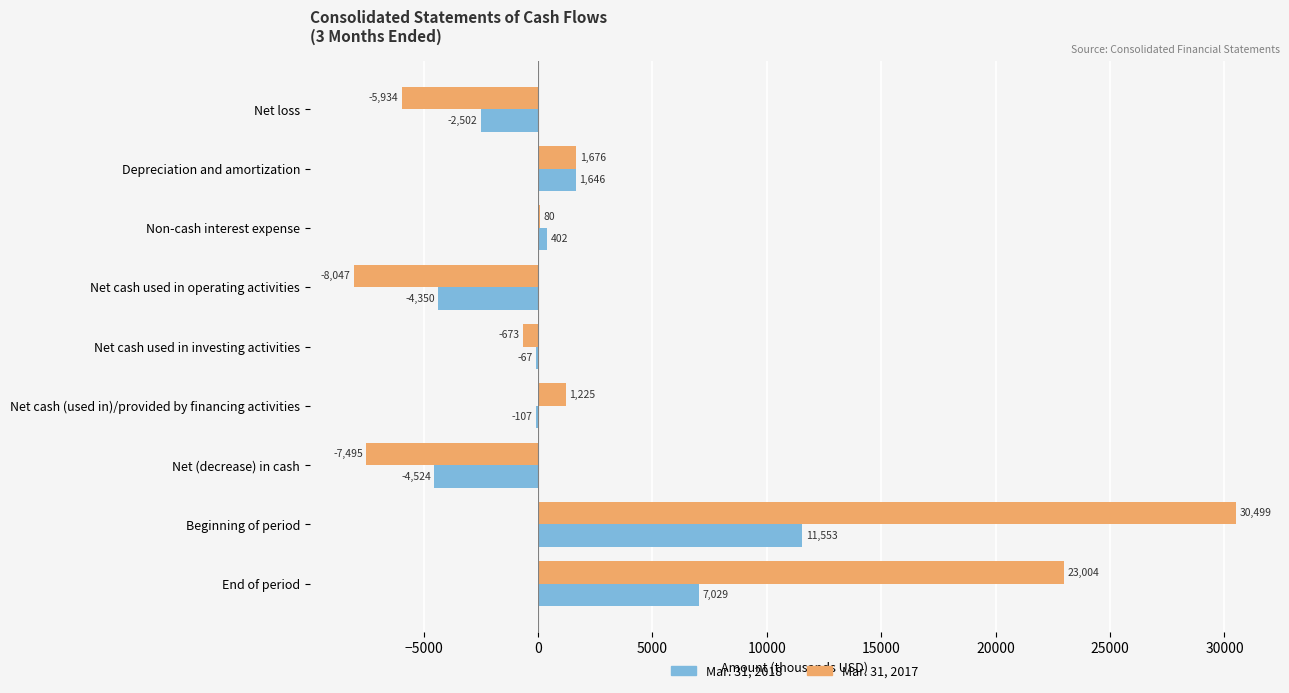

What is the greatest value displayed?

30499